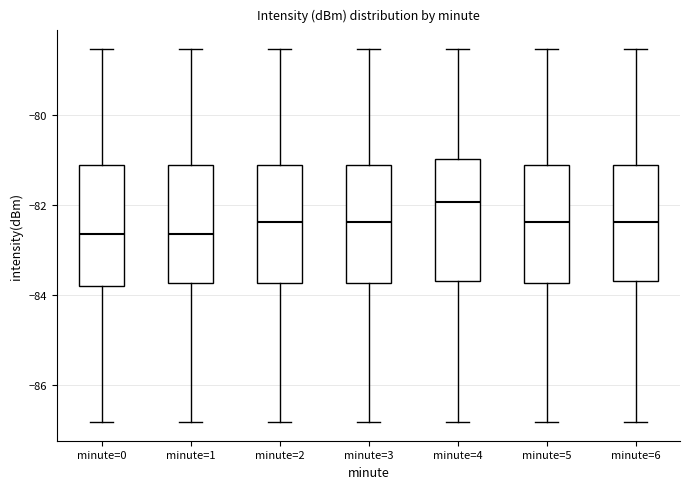

Reading left to right, read every box against the y-axis: the position of its median line, the range the box covers, and the ends of its whiskers. The values are not printed on the chart, so give them approximately, as read against the axis.

minute=0: median -82.6, box -83.8 to -81.2, whiskers -86.8 to -78.6
minute=1: median -82.6, box -83.8 to -81.2, whiskers -86.8 to -78.6
minute=2: median -82.4, box -83.8 to -81.2, whiskers -86.8 to -78.6
minute=3: median -82.4, box -83.8 to -81.2, whiskers -86.8 to -78.6
minute=4: median -82.0, box -83.6 to -81.0, whiskers -86.8 to -78.6
minute=5: median -82.4, box -83.8 to -81.2, whiskers -86.8 to -78.6
minute=6: median -82.4, box -83.6 to -81.2, whiskers -86.8 to -78.6